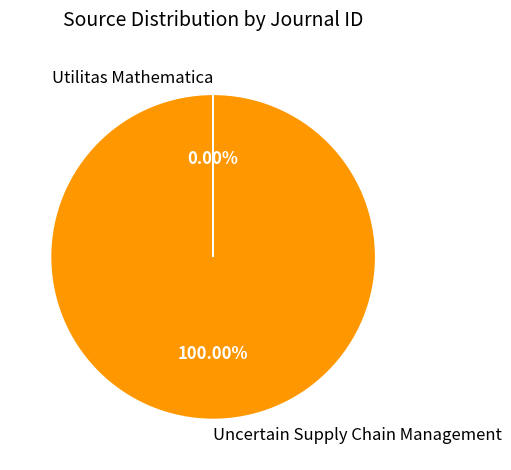

What is the largest slice in the pie chart?

Uncertain Supply Chain Management